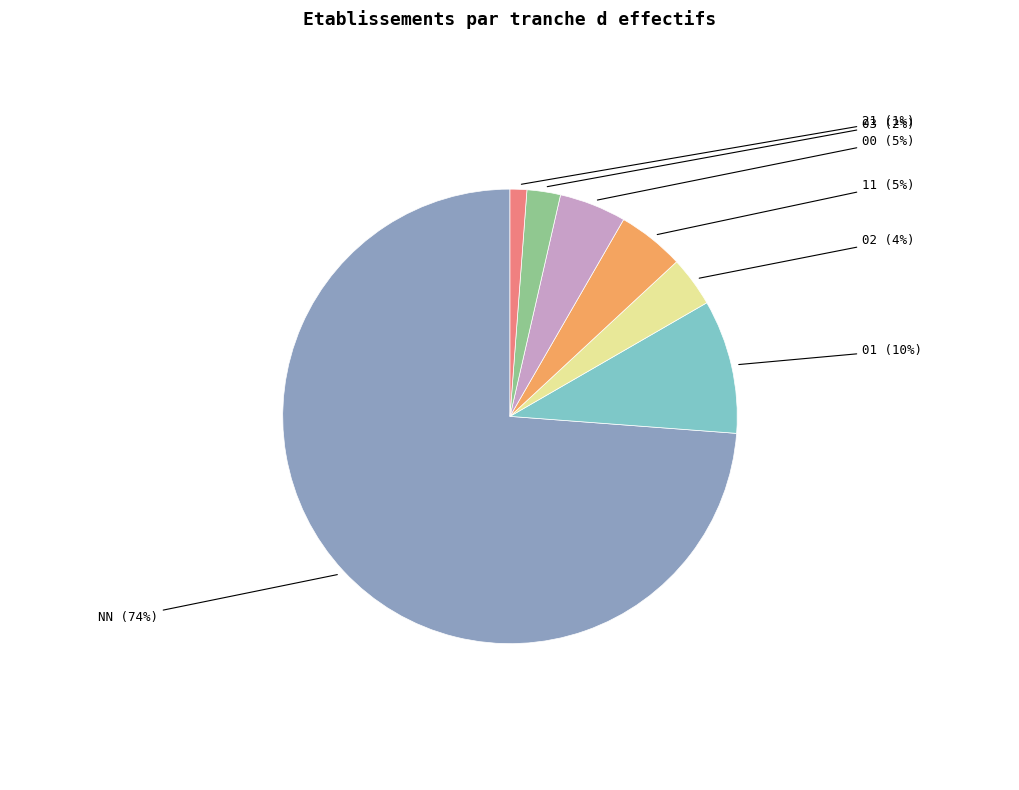

Is it true that 00 is 12% of the pie?

False